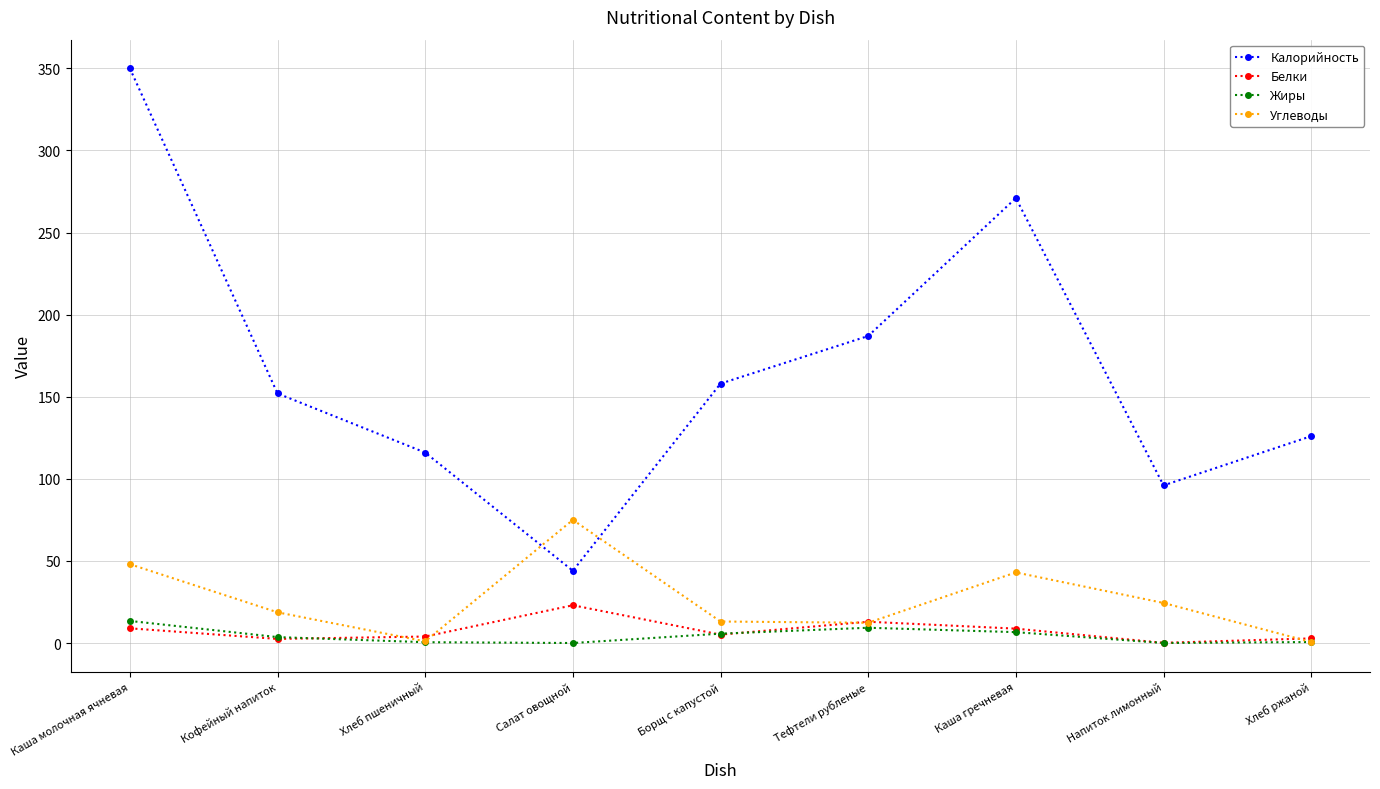

True or false: Калорийность and Жиры intersect in this chart.

False